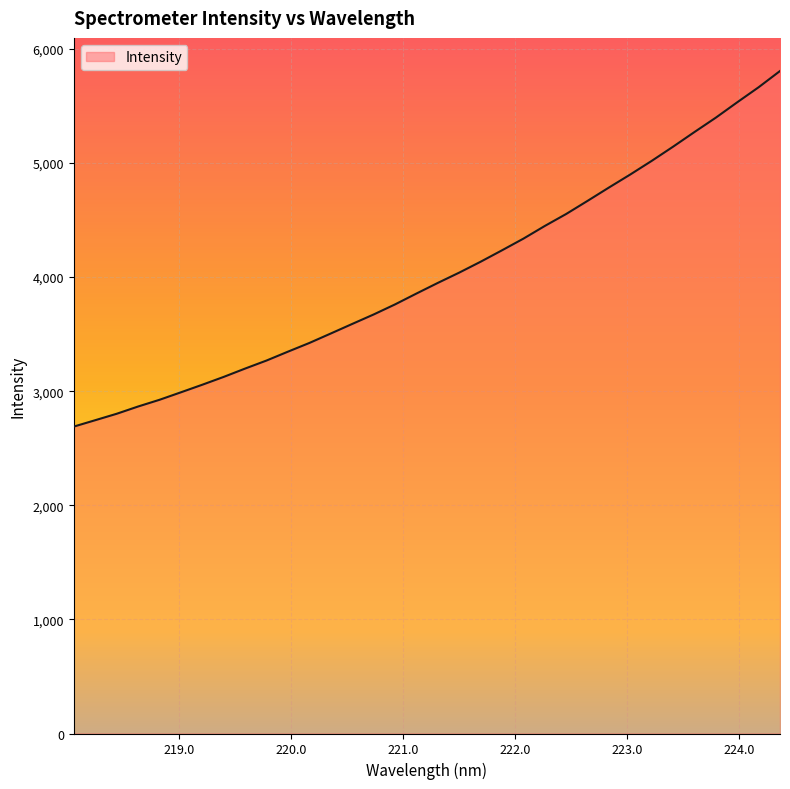

What is the maximum value shown in the chart?

5805.9